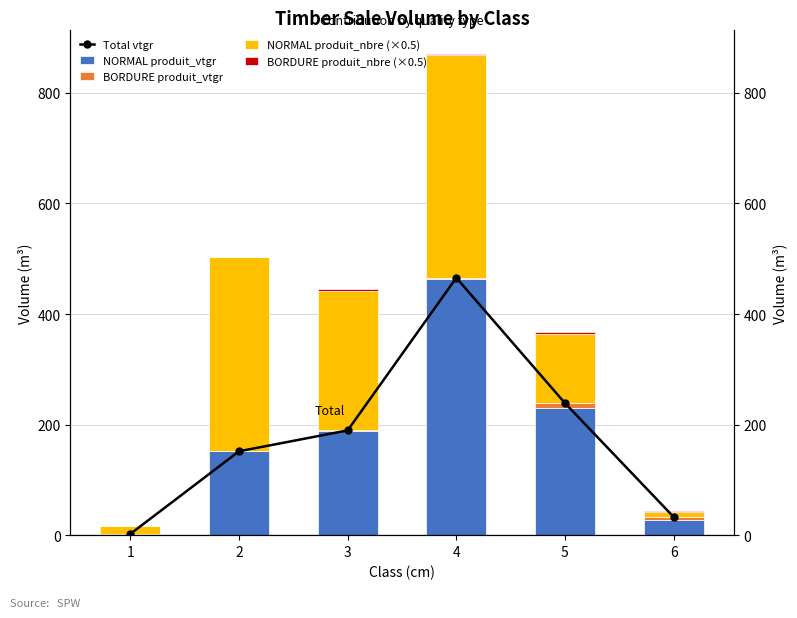

Reading left to right, what are all the values shown in this chart?

Total vtgr: 2.3	151.7	189.5	465.5	238.9	32.9
NORMAL produit_vtgr: 2.3	151.7	188.2	463.1	230.7	27.7
BORDURE produit_vtgr: 0.0	0.0	1.3	2.4	8.1	5.3
NORMAL produit_nbre (×0.5): 14.5	351.0	253.0	403.0	124.5	9.0
BORDURE produit_nbre (×0.5): 0.0	0.0	2.0	2.5	4.5	2.0